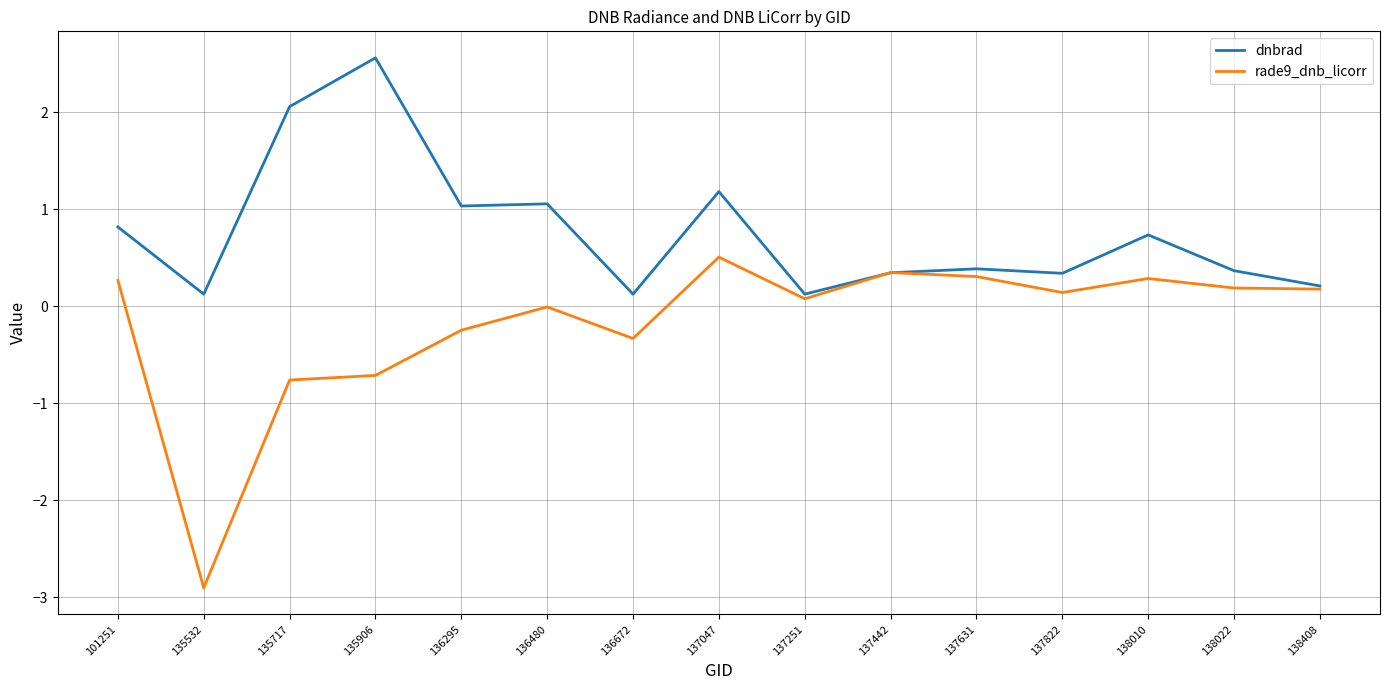

Which series has the widest spread of values?

rade9_dnb_licorr